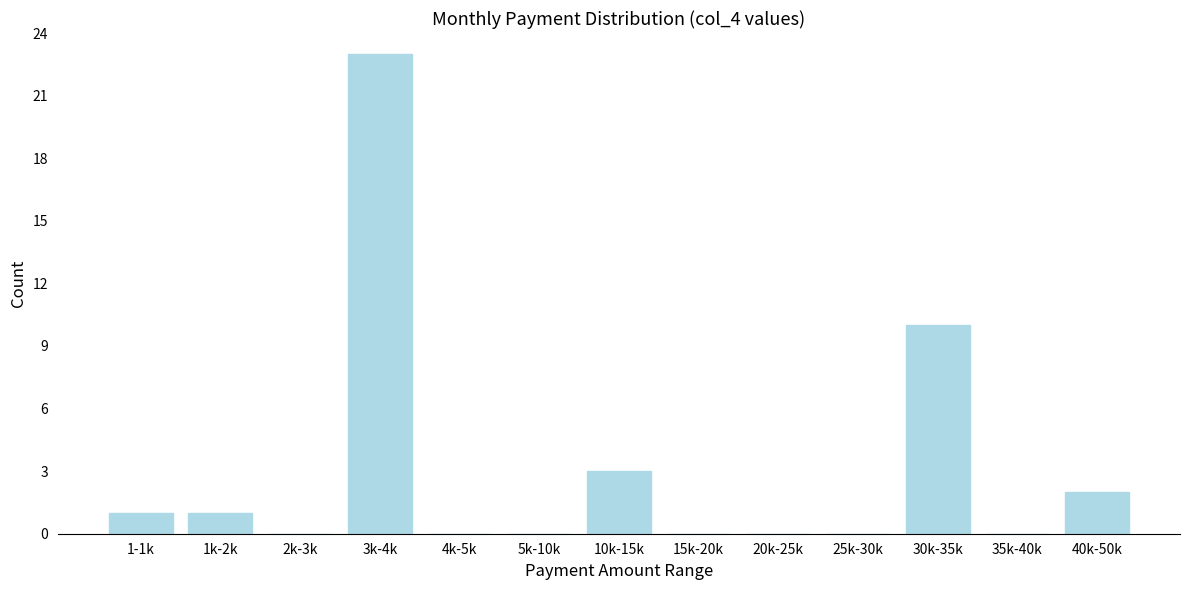

Reading left to right, extract all data points from this chart.

1-1k=1	1k-2k=1	2k-3k=0	3k-4k=23	4k-5k=0	5k-10k=0	10k-15k=3	15k-20k=0	20k-25k=0	25k-30k=0	30k-35k=10	35k-40k=0	40k-50k=2